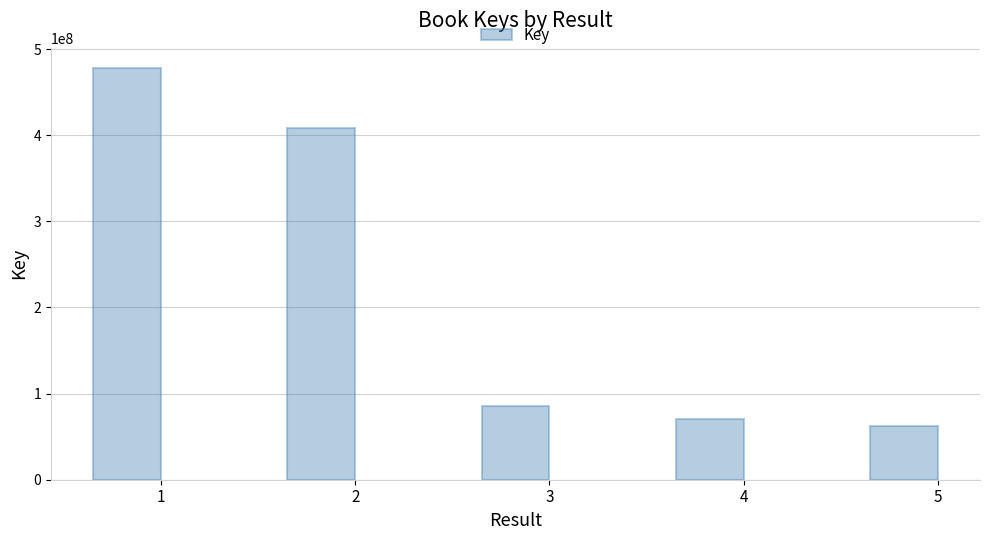

Are the bars grouped side by side (vs. stacked)?

No